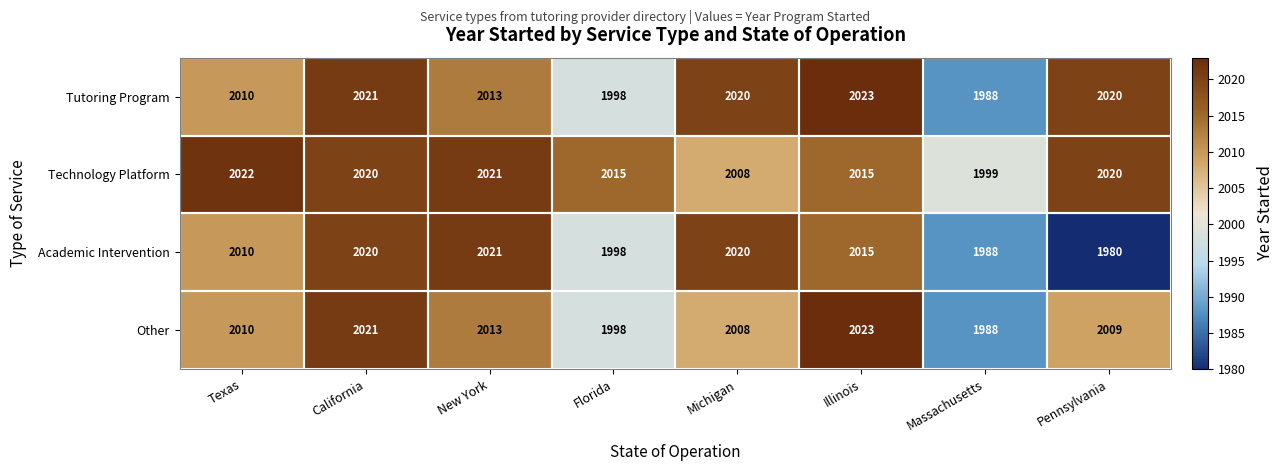

What is the sum of all Tutoring Program values?

16093